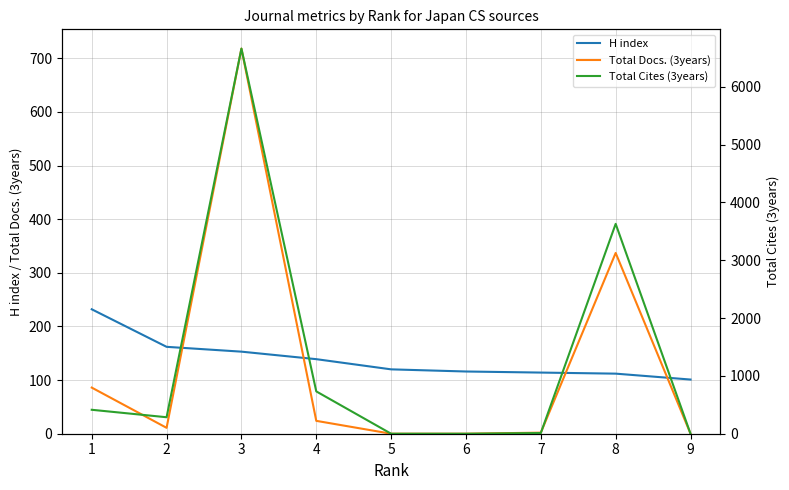

What are all the series names shown in the legend?

H index, Total Docs. (3years), Total Cites (3years)